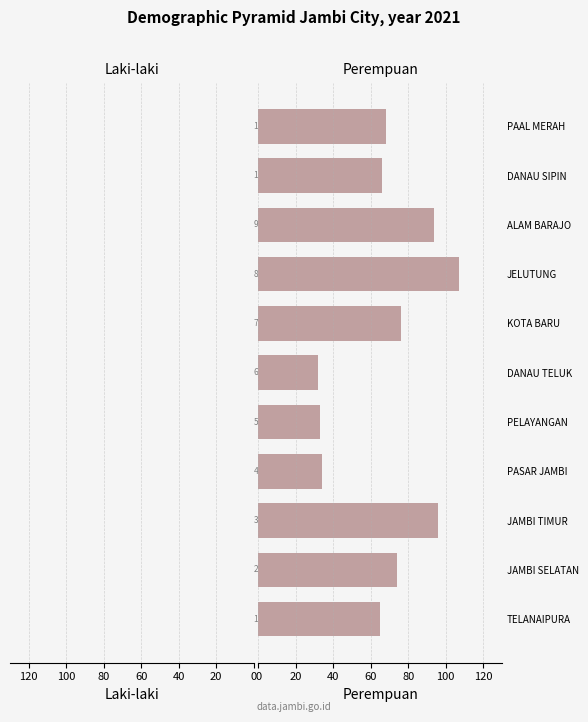

At which category does the chart reach its peak across all series?

JELUTUNG